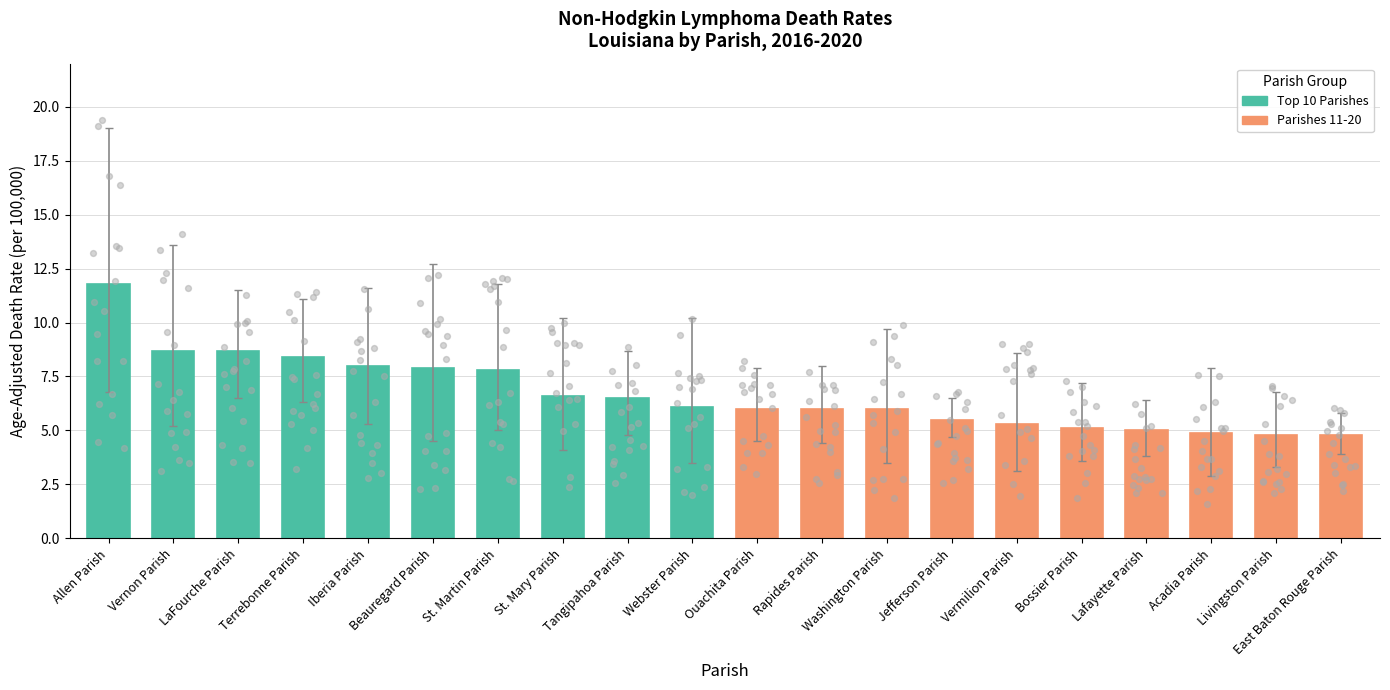

Approximately how many times larger is the value at Lafayette Parish compared to Rapides Parish?

0.8